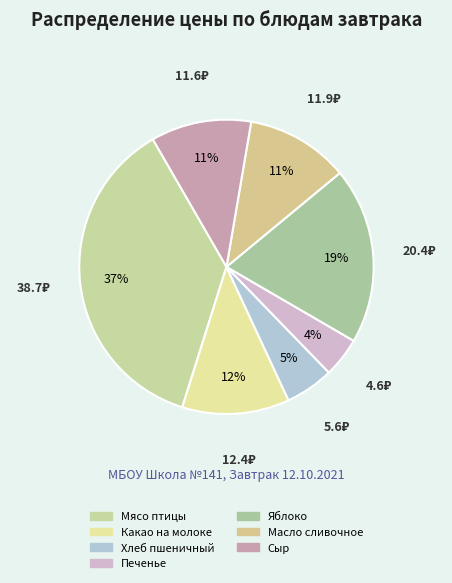

Rank the categories by value from highest to lowest.

Мясо птицы, припущенное в томатном соусе, Яблоко, Какао на молоке, Масло сливочное, Сыр (порциями), Хлеб пшеничный обогащенный, Печенье